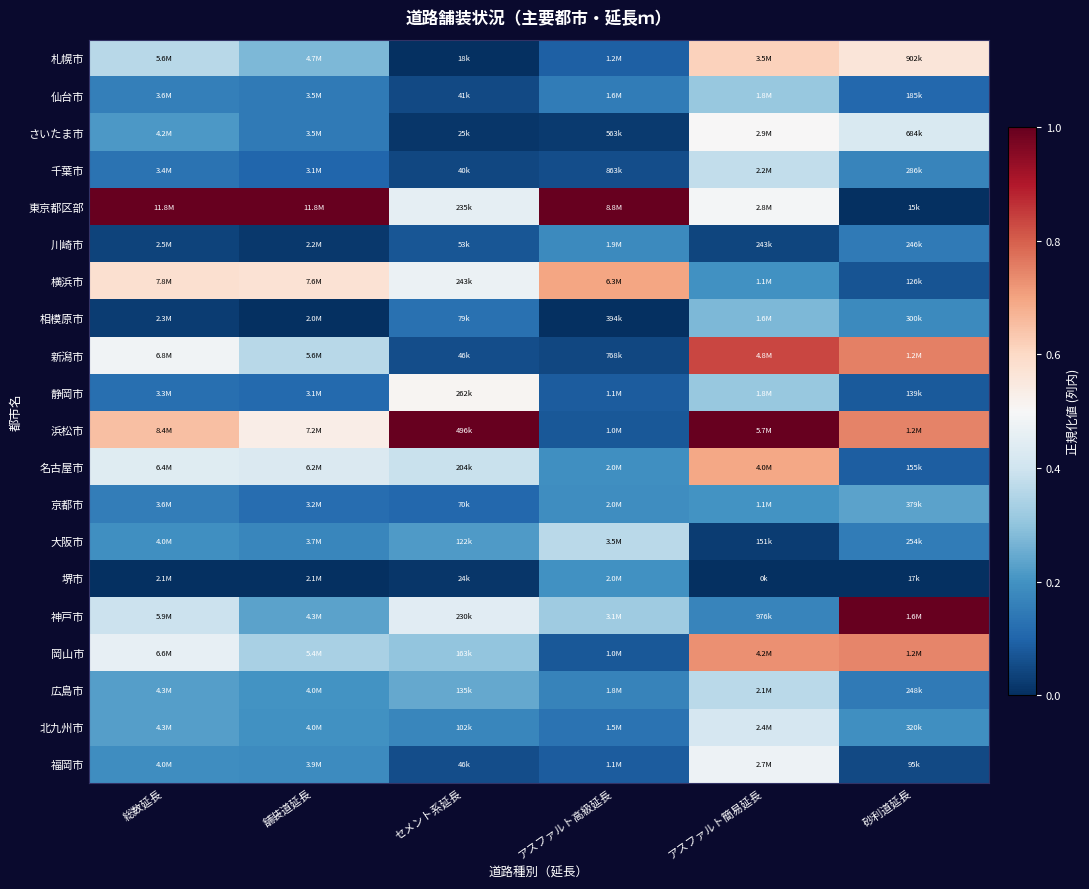

At セメント系延長, list the series in order from smallest to largest.

札幌市, 堺市, さいたま市, 千葉市, 仙台市, 福岡市, 新潟市, 川崎市, 京都市, 相模原市, 北九州市, 大阪市, 広島市, 岡山市, 名古屋市, 神戸市, 東京都区部, 横浜市, 静岡市, 浜松市